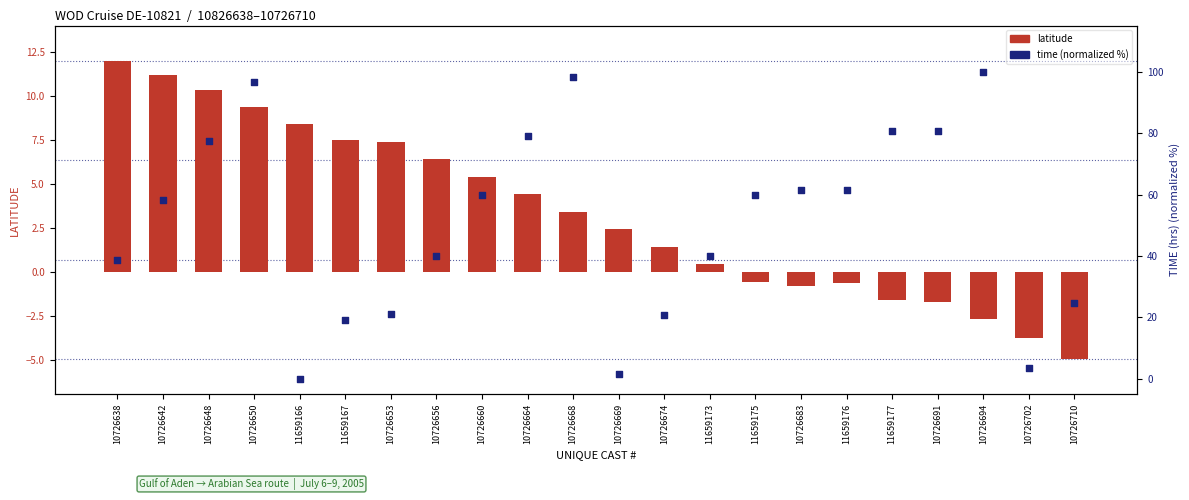

At how many categories does at least one series exceed -3?

22